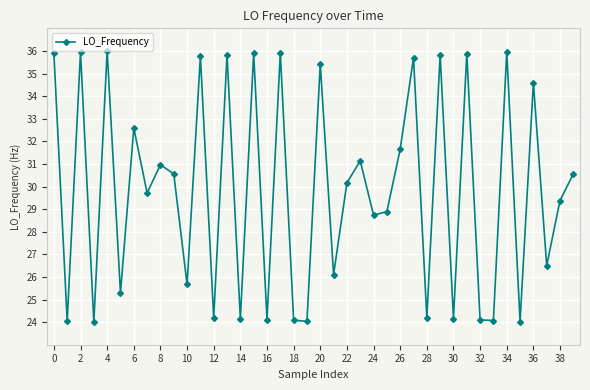

What is the greatest value displayed?

36.0